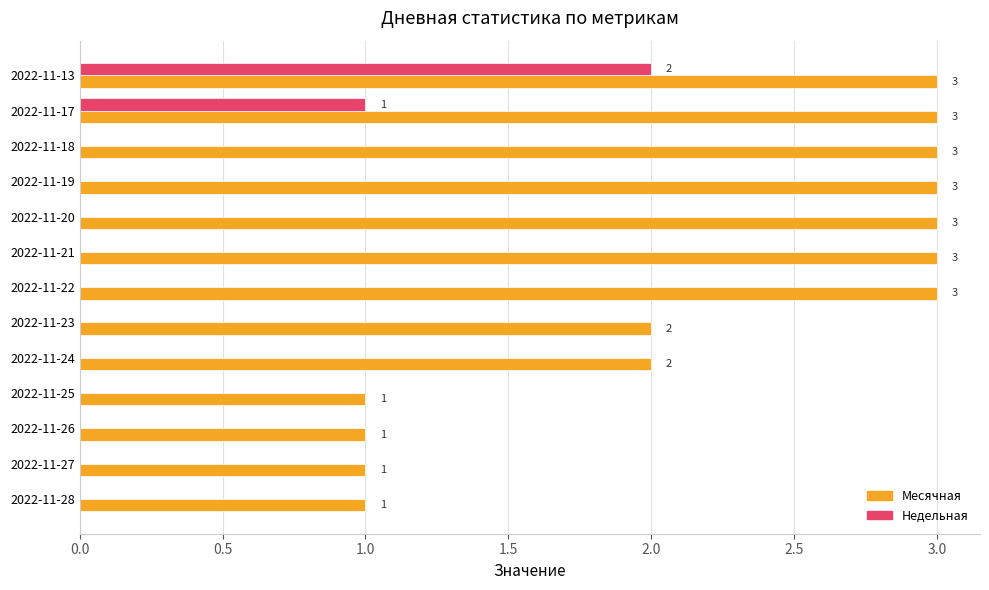

What is the highest value of the Месячная series?

3